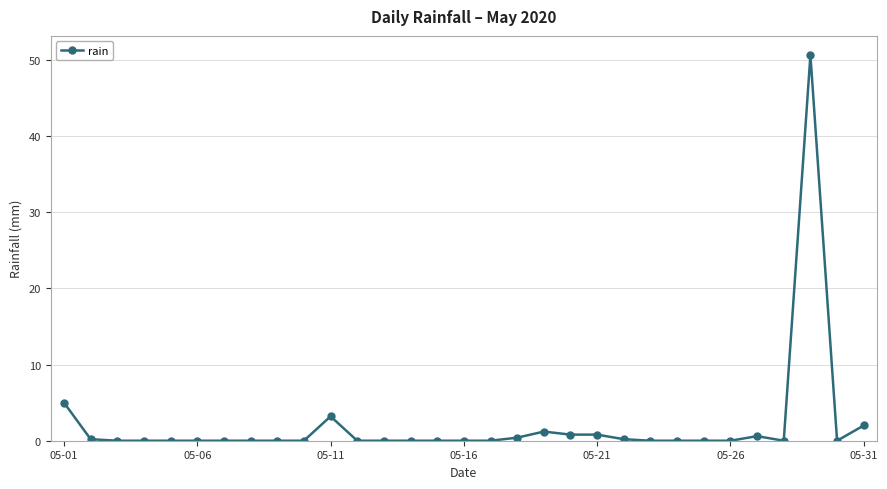

What is the difference between the maximum and minimum values?

50.6